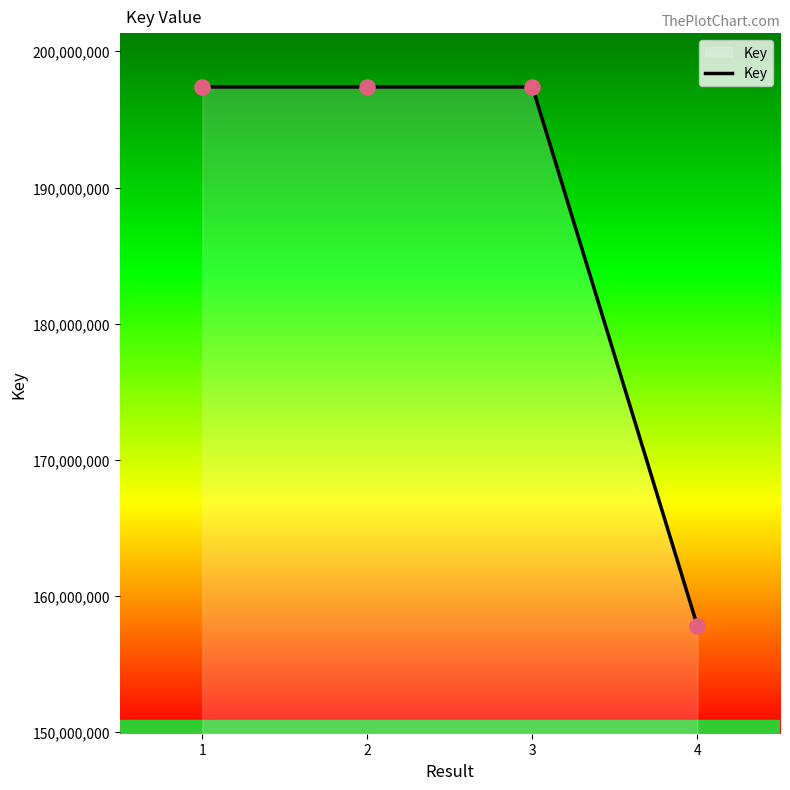

Approximately how many times larger is the value at 3 compared to 1?

1.0